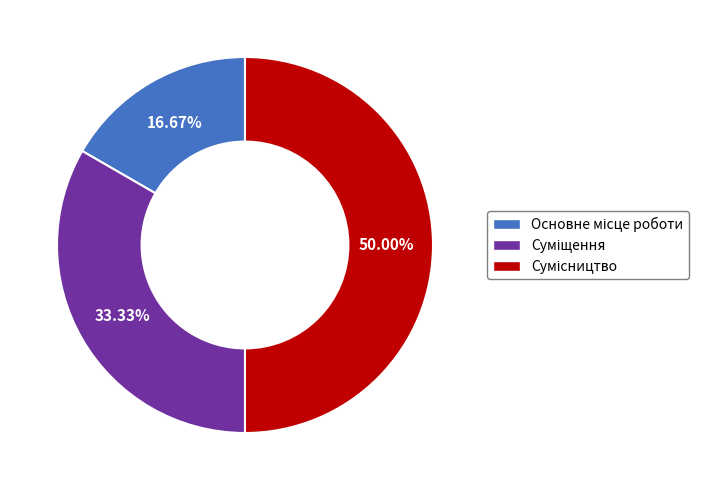

Does Сумісництво account for over 50% of the chart?

No